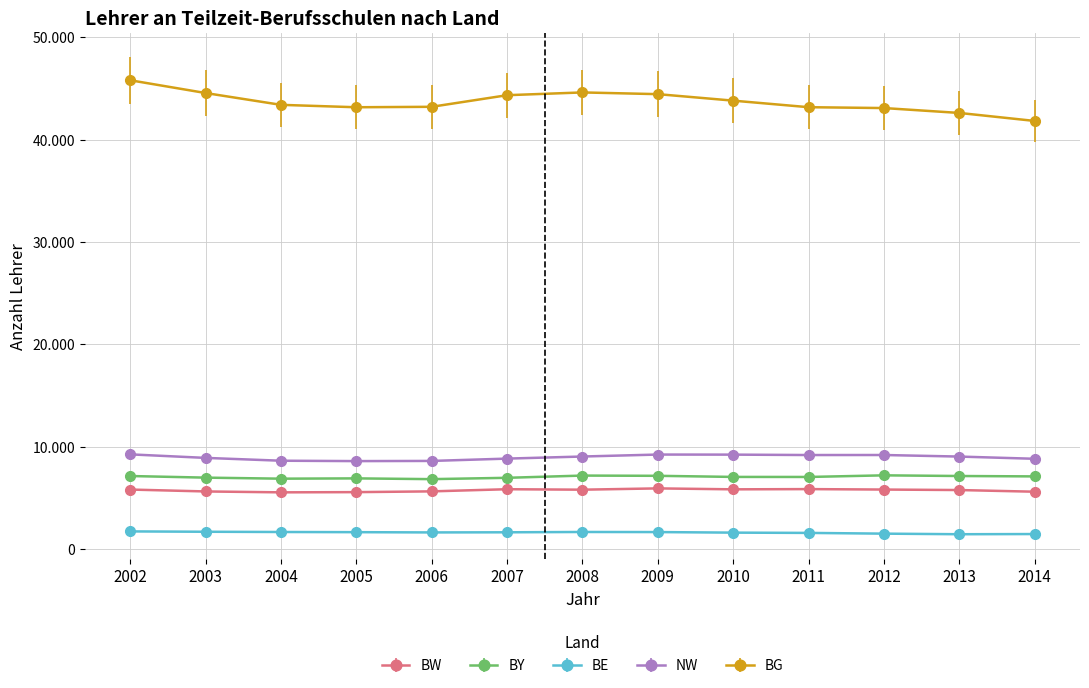

True or false: BE and NW intersect in this chart.

False